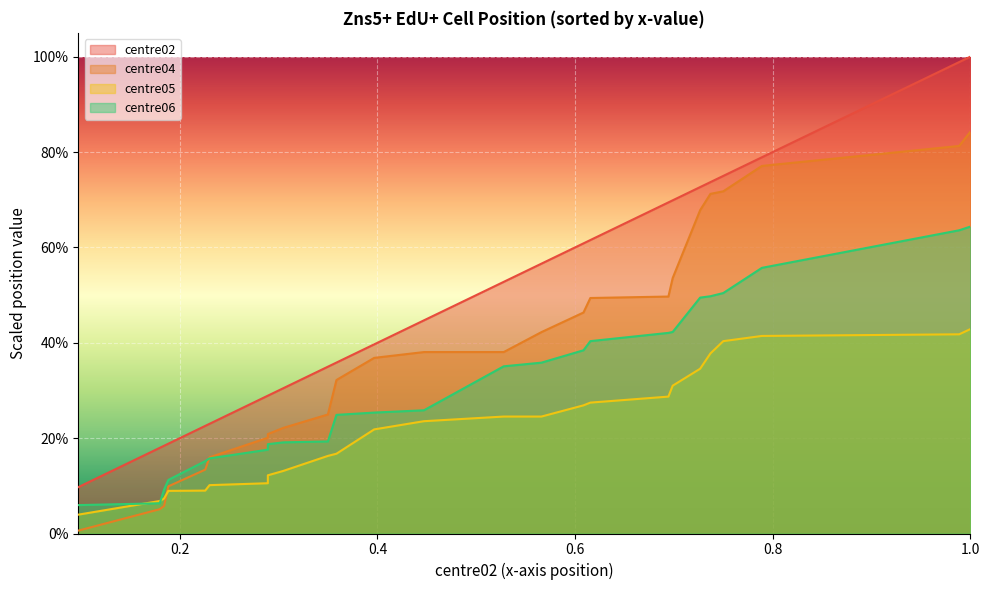

Reading right to left, extract all data points from this chart.

centre02: 1.0=1.0	0.988715=1.0	0.789063=0.8	0.75=0.8	0.736979=0.7	0.726563=0.7	0.698785=0.7	0.694444=0.7	0.615451=0.6	0.608507=0.6	0.565972=0.6	0.527778=0.5	0.447049=0.4	0.396701=0.4	0.358507=0.4	0.349826=0.3	0.304688=0.3	0.289063=0.3	0.289063=0.3	0.230035=0.2	0.225694=0.2	0.188368=0.2	0.184028=0.2	0.179688=0.2	0.097222=0.1
centre04: 1.0=0.8	0.988715=0.8	0.789063=0.8	0.75=0.7	0.736979=0.7	0.726563=0.7	0.698785=0.5	0.694444=0.5	0.615451=0.5	0.608507=0.5	0.565972=0.4	0.527778=0.4	0.447049=0.4	0.396701=0.4	0.358507=0.3	0.349826=0.2	0.304688=0.2	0.289063=0.2	0.289063=0.2	0.230035=0.2	0.225694=0.1	0.188368=0.1	0.184028=0.1	0.179688=0.1	0.097222=0.0
centre05: 1.0=0.4	0.988715=0.4	0.789063=0.4	0.75=0.4	0.736979=0.4	0.726563=0.3	0.698785=0.3	0.694444=0.3	0.615451=0.3	0.608507=0.3	0.565972=0.2	0.527778=0.2	0.447049=0.2	0.396701=0.2	0.358507=0.2	0.349826=0.2	0.304688=0.1	0.289063=0.1	0.289063=0.1	0.230035=0.1	0.225694=0.1	0.188368=0.1	0.184028=0.1	0.179688=0.1	0.097222=0.0
centre06: 1.0=0.6	0.988715=0.6	0.789063=0.6	0.75=0.5	0.736979=0.5	0.726563=0.5	0.698785=0.4	0.694444=0.4	0.615451=0.4	0.608507=0.4	0.565972=0.4	0.527778=0.4	0.447049=0.3	0.396701=0.3	0.358507=0.2	0.349826=0.2	0.304688=0.2	0.289063=0.2	0.289063=0.2	0.230035=0.2	0.225694=0.2	0.188368=0.1	0.184028=0.1	0.179688=0.1	0.097222=0.1